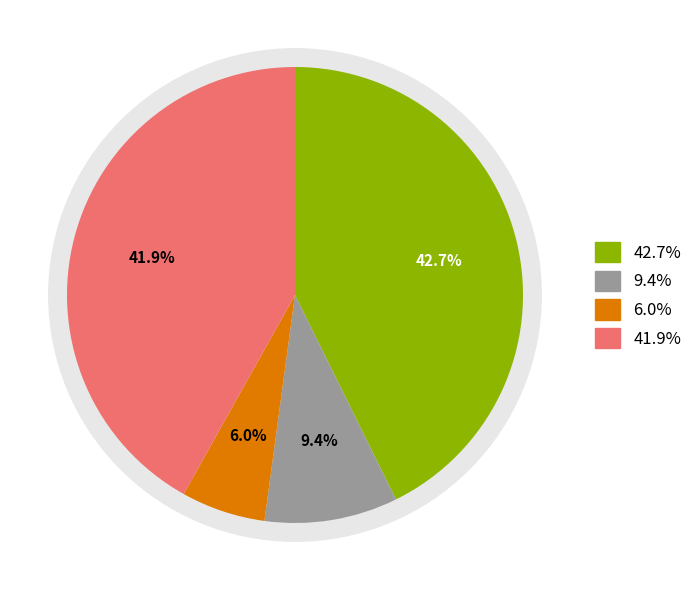

Does TAP account for over 50% of the chart?

No